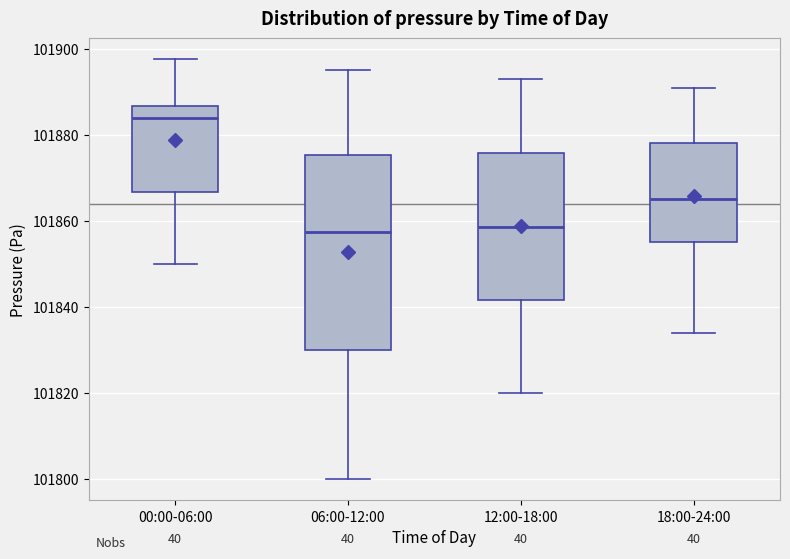

Which box is the tallest, from its lower edge to its upper edge?

06:00-12:00